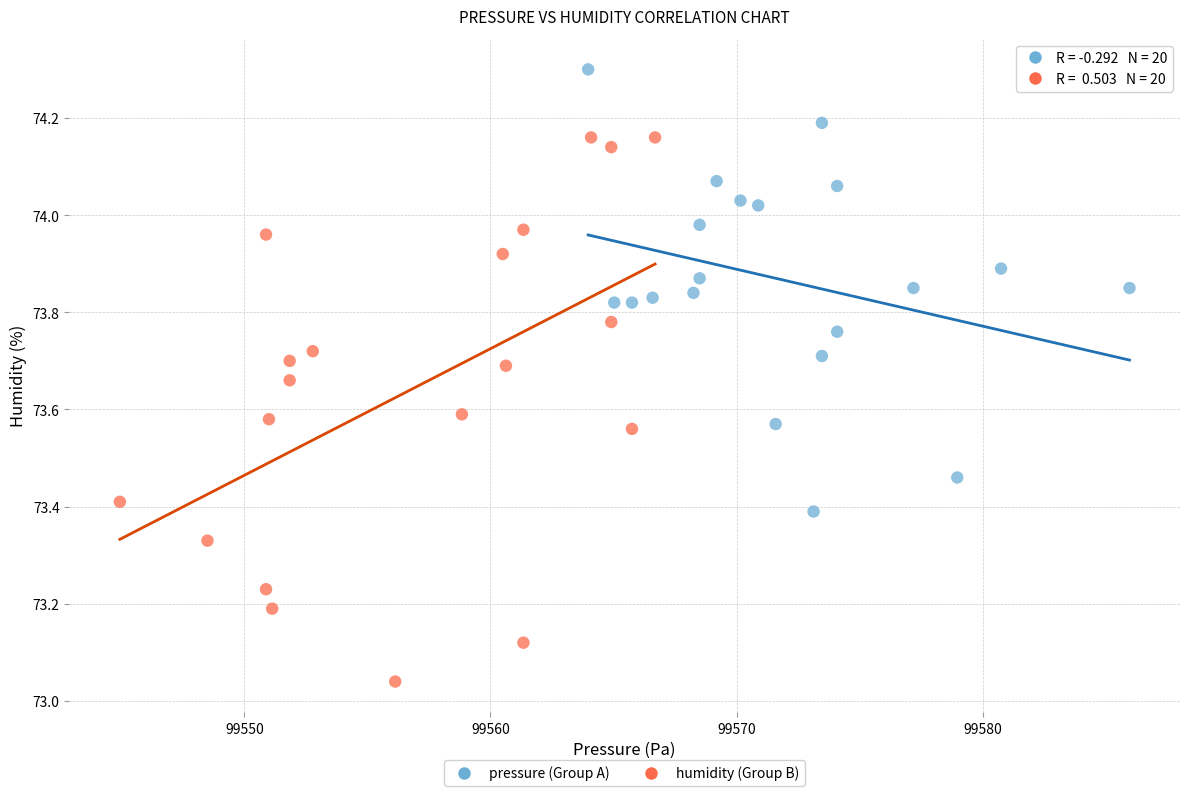

Which series has the widest spread of Y values?

humidity (Group B)